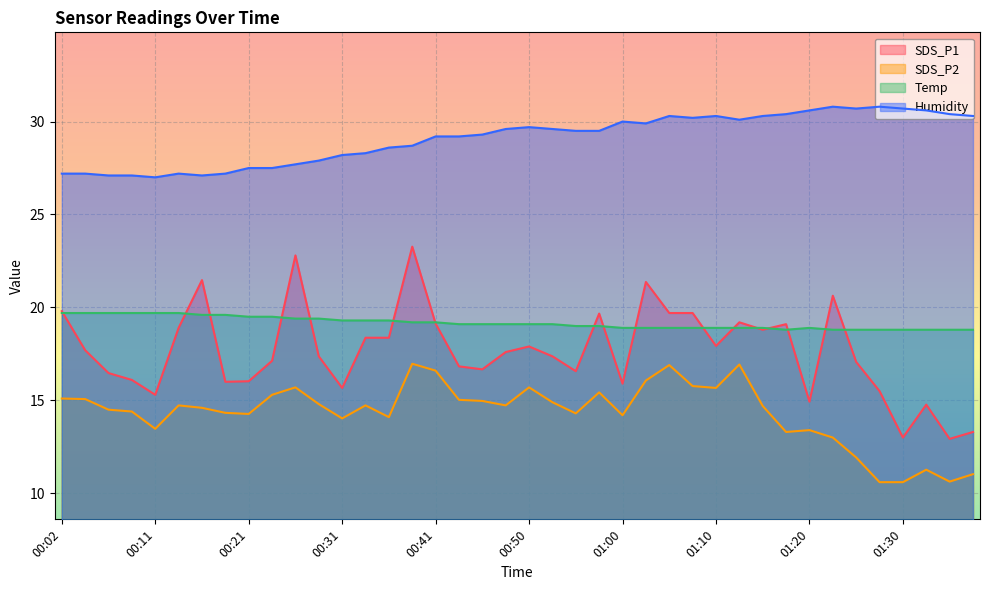

Rank the series by their maximum value, from lowest to highest.

SDS_P2, Temp, SDS_P1, Humidity